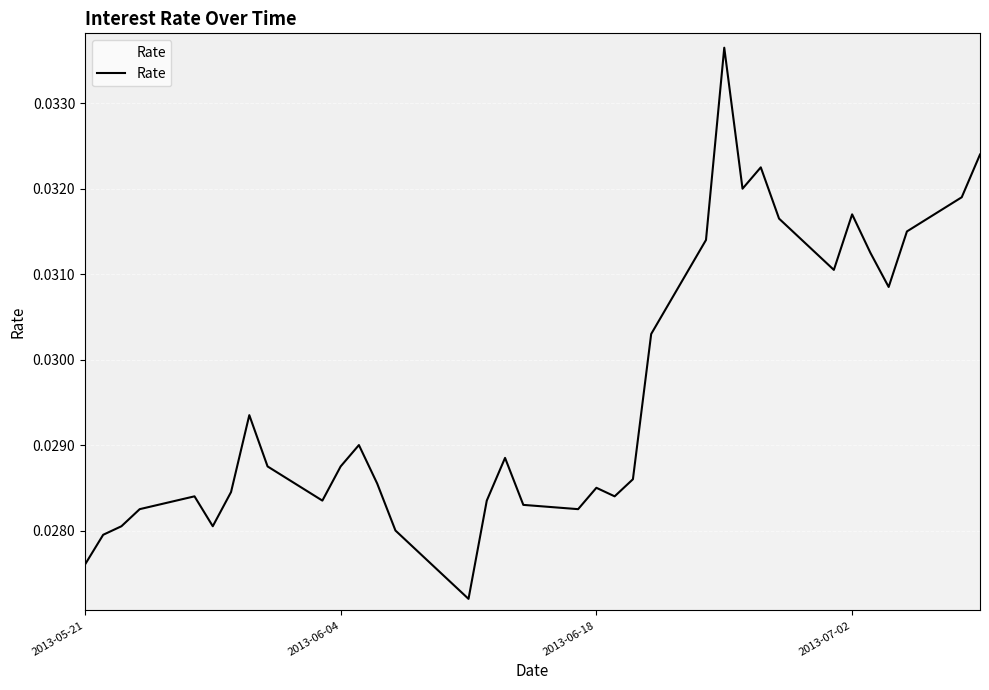

Does the chart have visible grid lines?

Yes